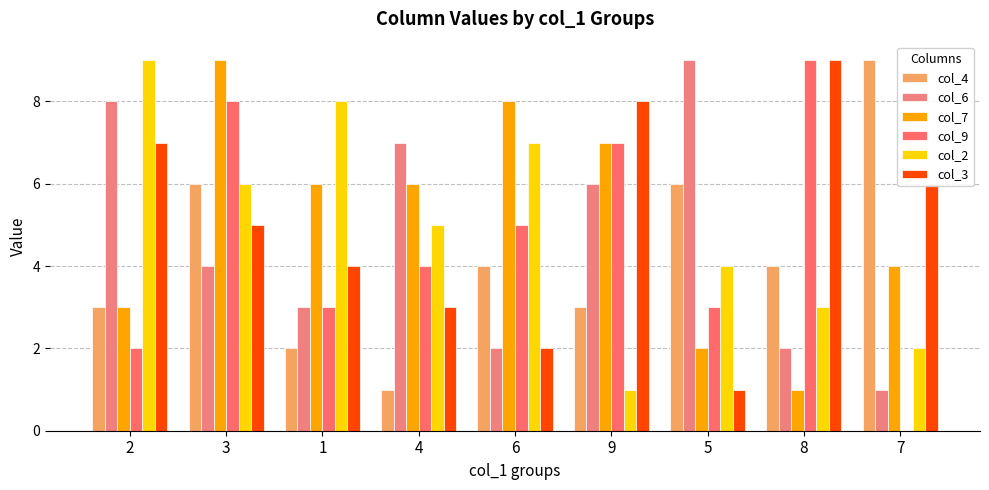

Which series has the largest total across all categories?

col_7